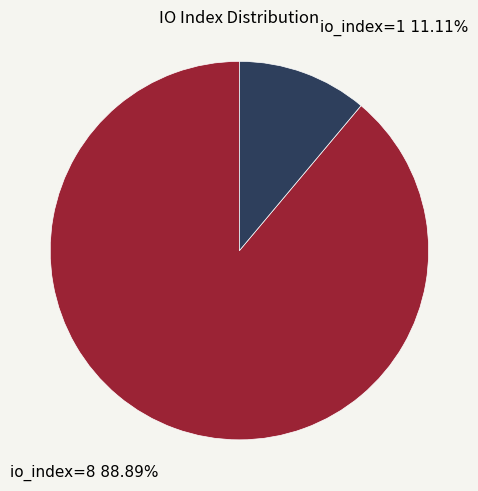

Does any single category account for the majority?

Yes